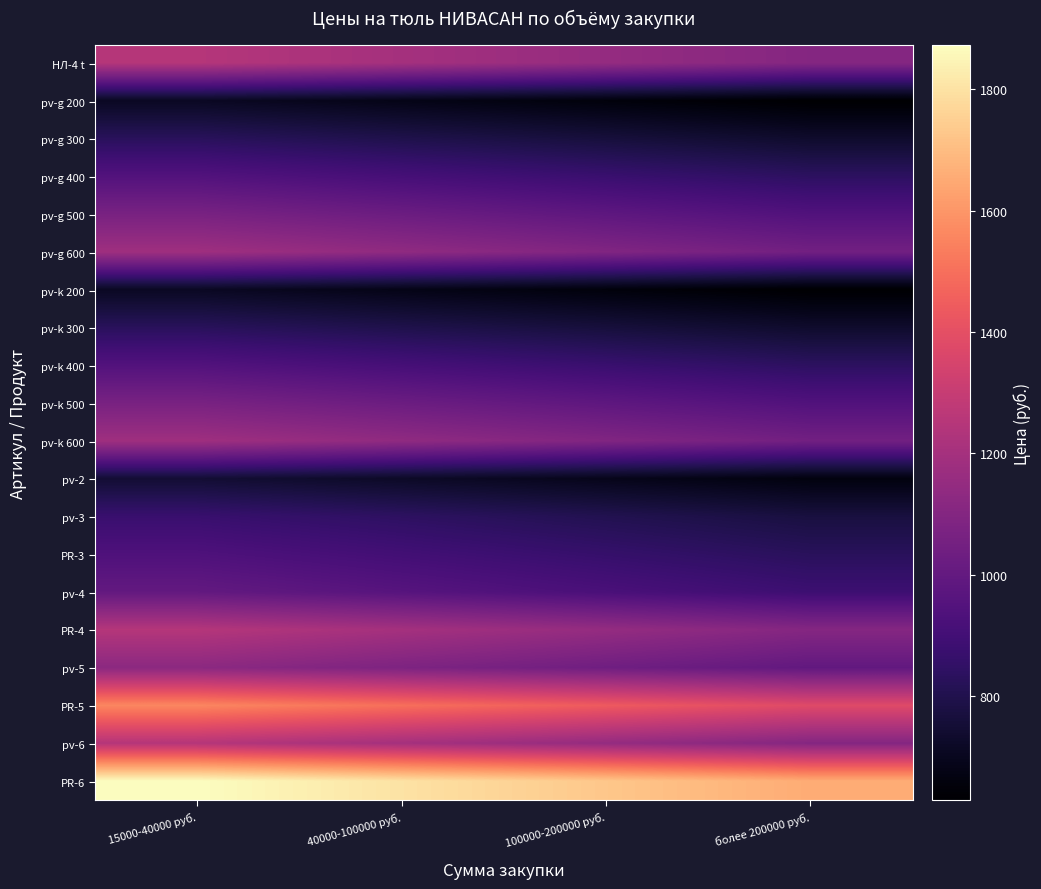

Between 40000-100000 руб. and 100000-200000 руб., which series saw the biggest shift?

PR-6